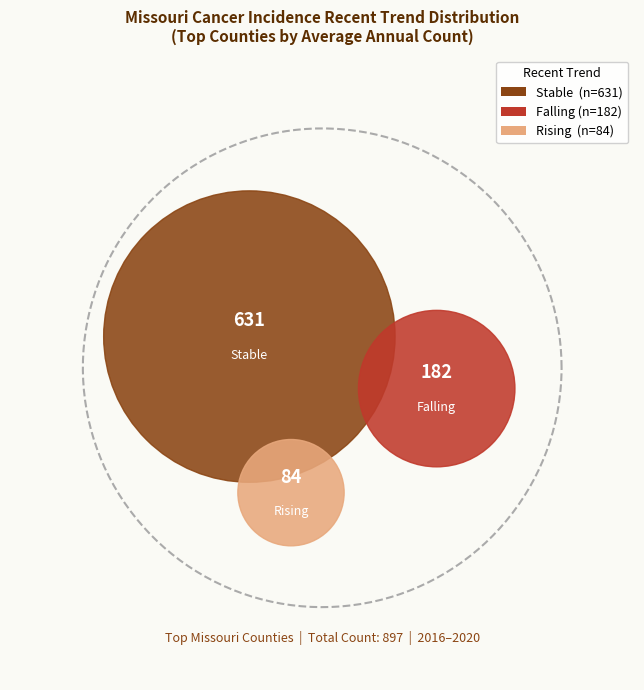

Rank the categories by value from highest to lowest.

stable, falling, rising